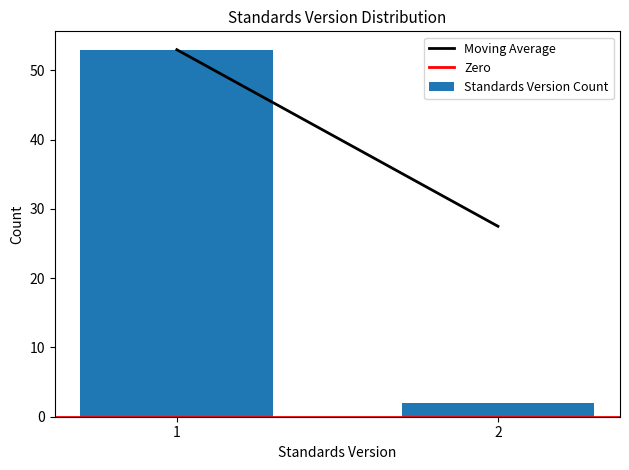

Reading left to right, extract all data points from this chart.

53	2